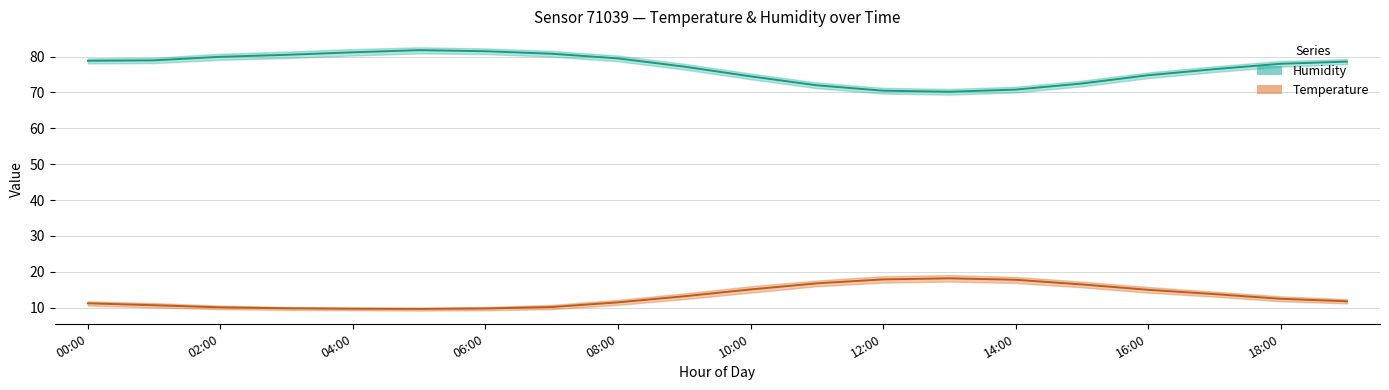

How many categories are shown in the chart?

20